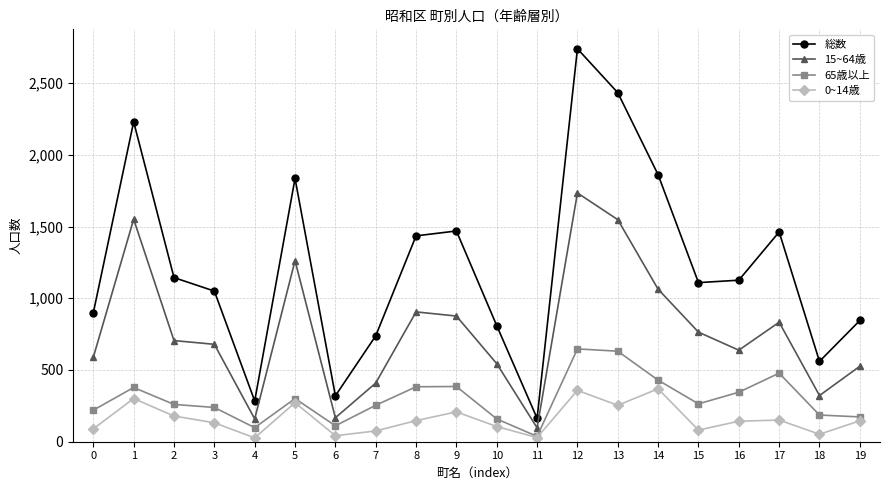

What is the total value across all series at 19?

1690